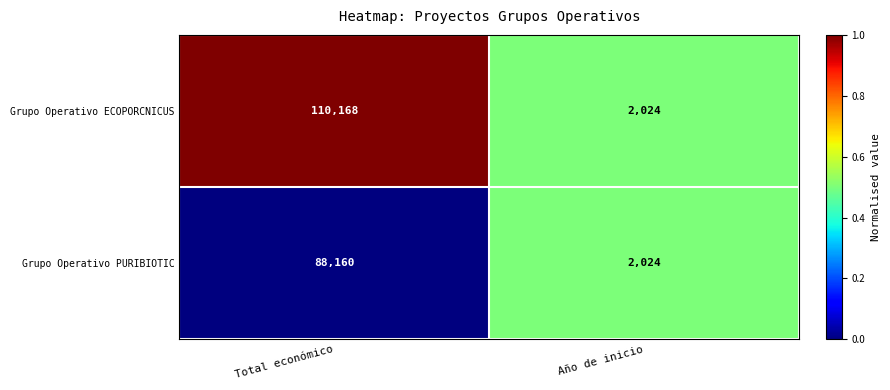

Is the value of Grupo Operativo PURIBIOTIC at Total económico greater than the value of Grupo Operativo ECOPORCNICUS at Total económico?

No